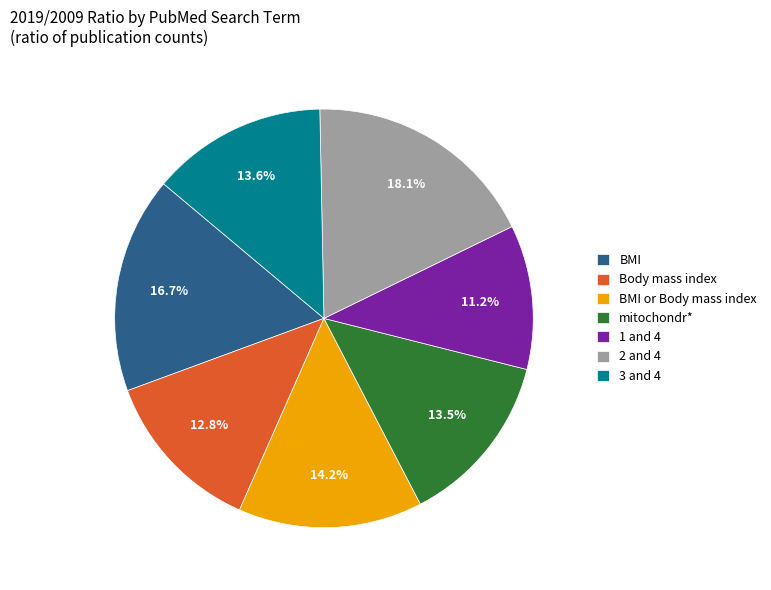

How much of the chart is everything except 3 and 4?

86.4%